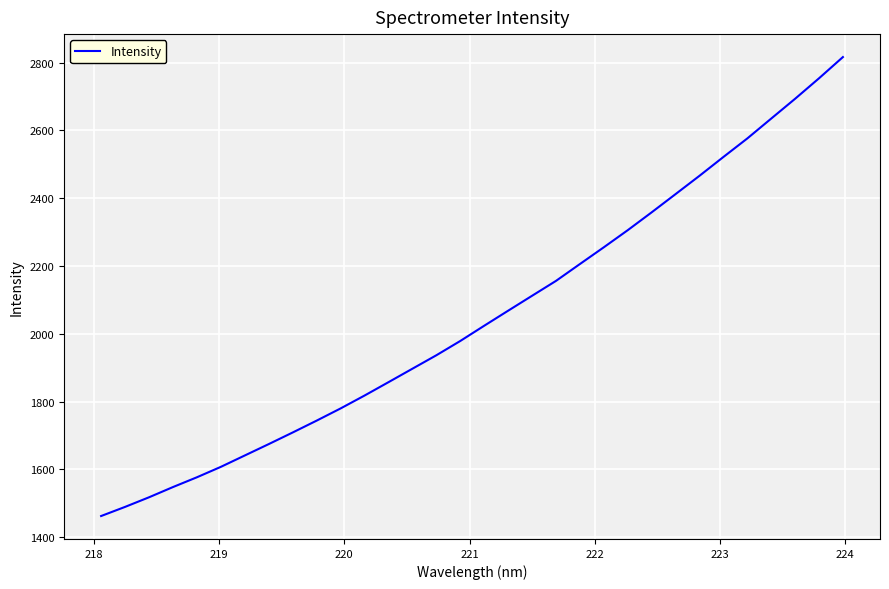

What is the maximum value shown in the chart?

2816.1